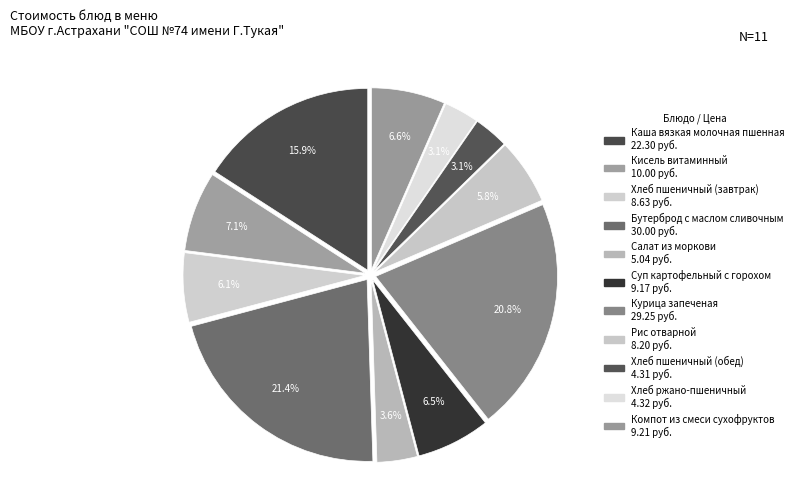

Count the number of slices in the pie.

11